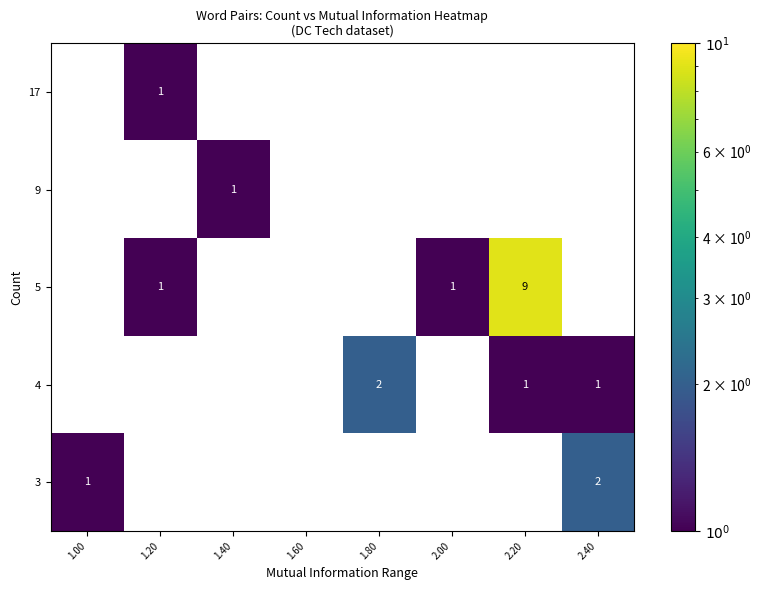

At which category is the sum across all series the highest?

2.20